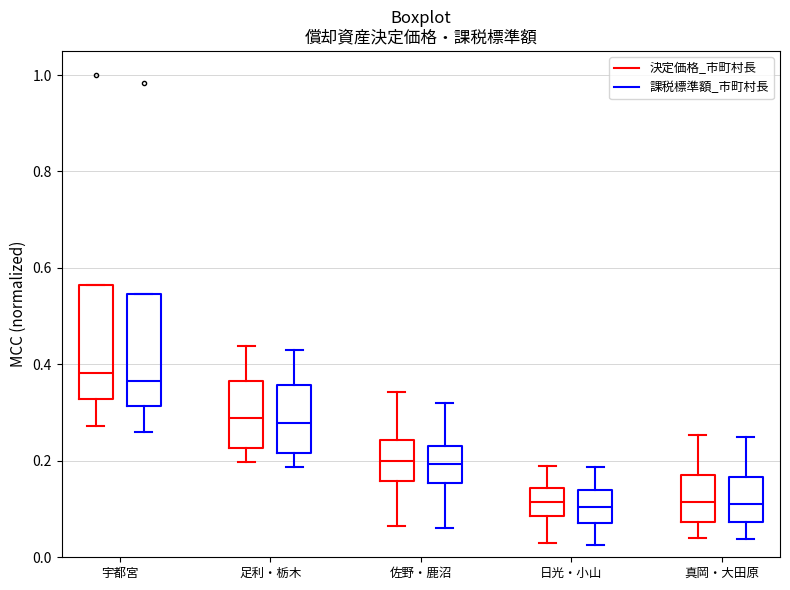

Where is the lower edge of the box for 日光・小山 (決定価格_市町村長) on the y-axis? The values are not printed on the chart, so give them approximately, as read against the axis.

0.08